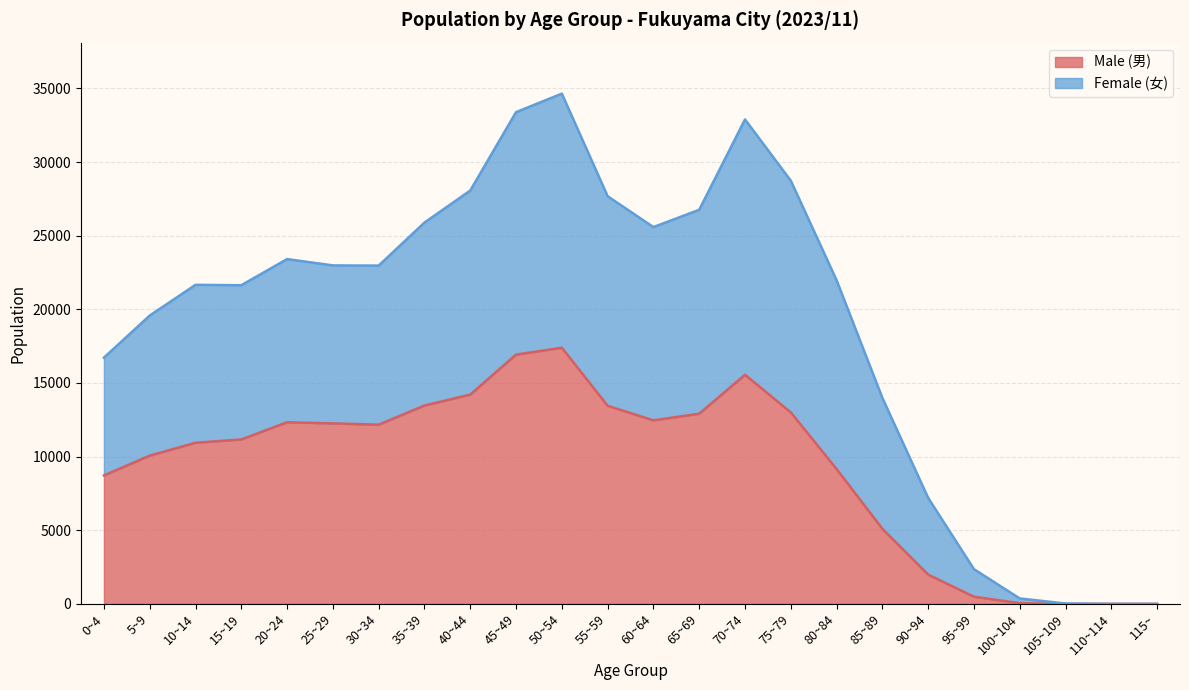

What is the label of the 8th point from the right?

80~84